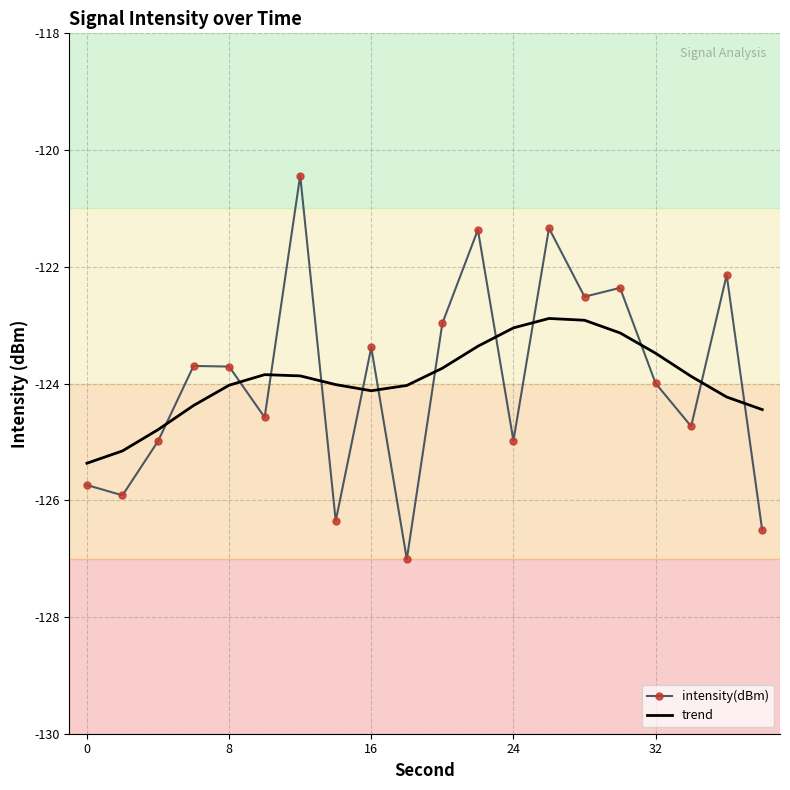

Rank the series by their maximum value, from highest to lowest.

intensity(dBm), trend